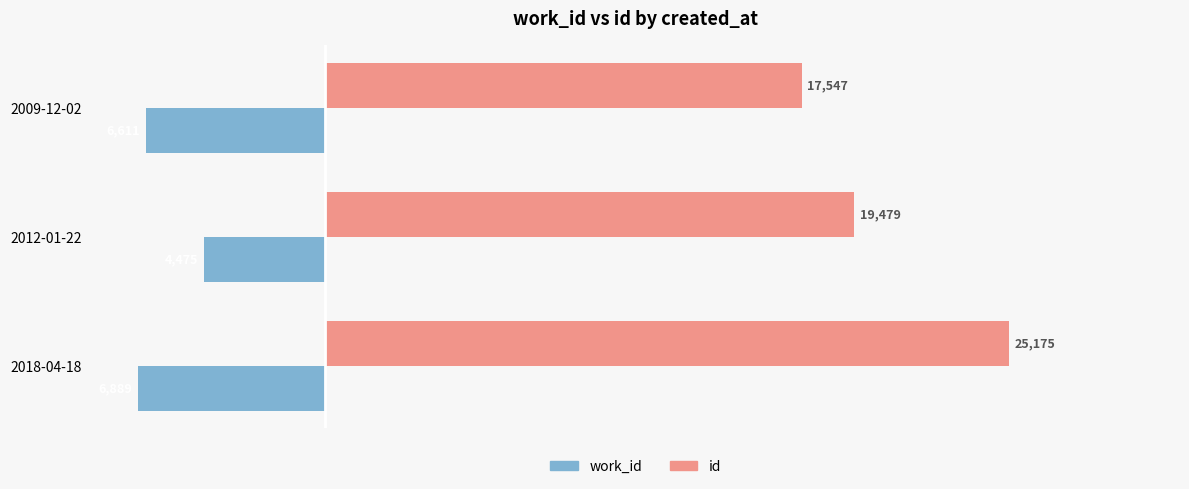

Is it true that work_id equals -10498 at 2009-12-02?

False